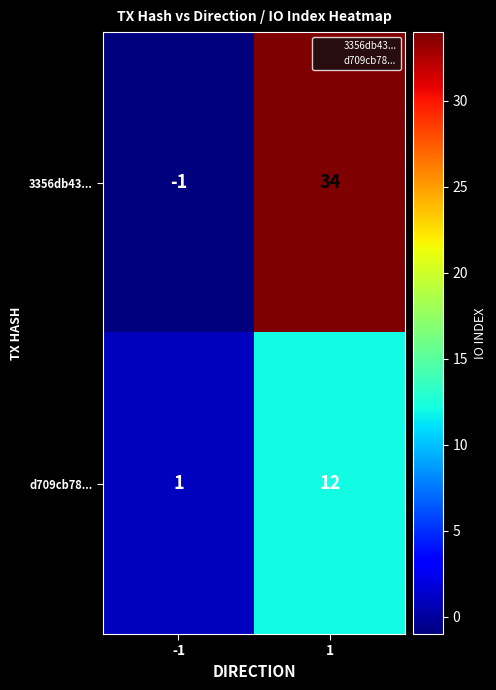

At how many categories does at least one series exceed 22?

1